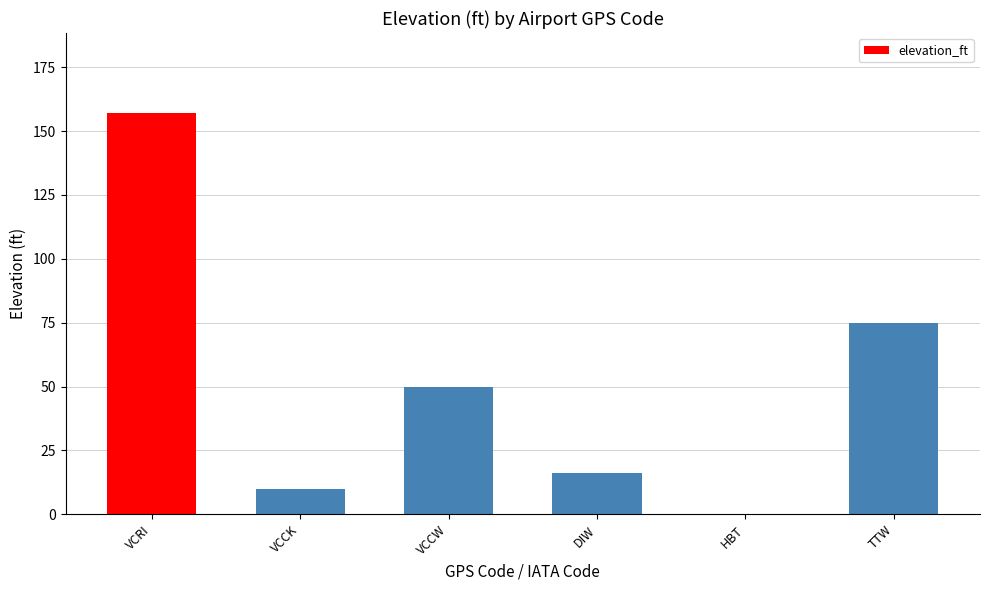

Is it true that the value at HBT is -74?

False